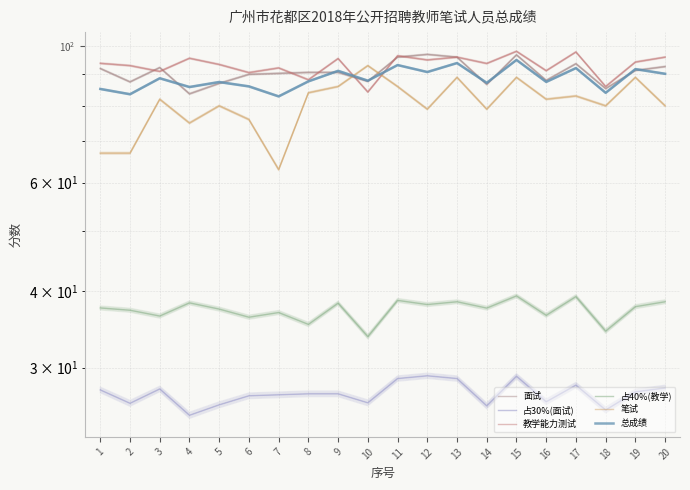

True or false: 面试 and 占40%(教学) cross at least once.

False